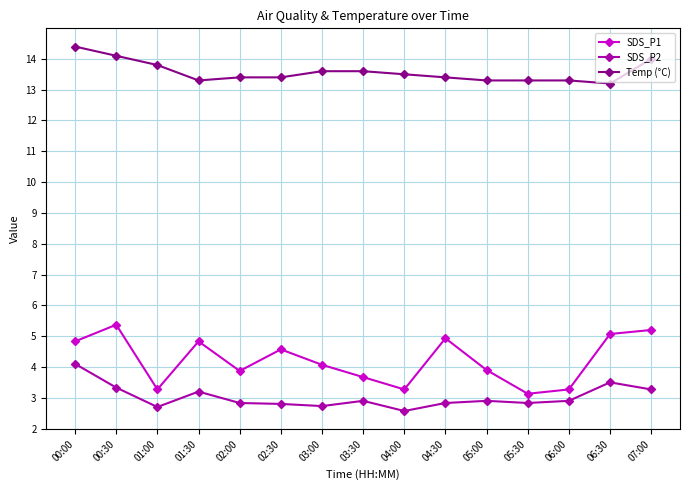

Reading right to left, what are all the values shown in this chart?

SDS_P1: 5.2	5.1	3.3	3.1	3.9	4.9	3.3	3.7	4.1	4.6	3.9	4.8	3.3	5.4	4.8
SDS_P2: 3.3	3.5	2.9	2.8	2.9	2.8	2.6	2.9	2.7	2.8	2.8	3.2	2.7	3.3	4.1
Temp (°C): 14.0	13.2	13.3	13.3	13.3	13.4	13.5	13.6	13.6	13.4	13.4	13.3	13.8	14.1	14.4